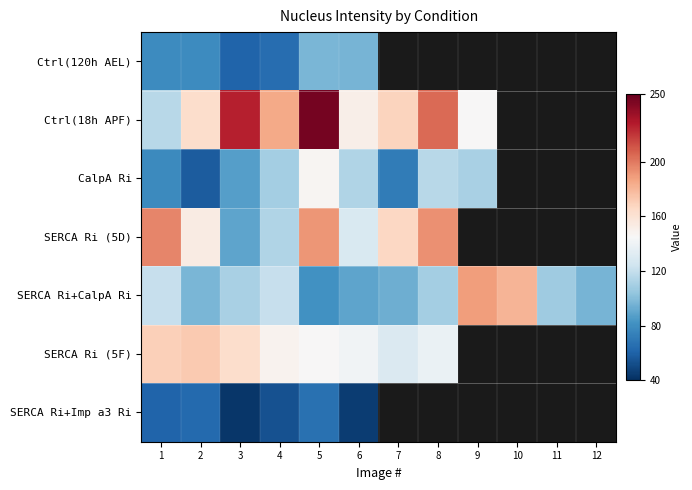

What is the sum of the CalpA Ri values at 1 and 5?

225.0